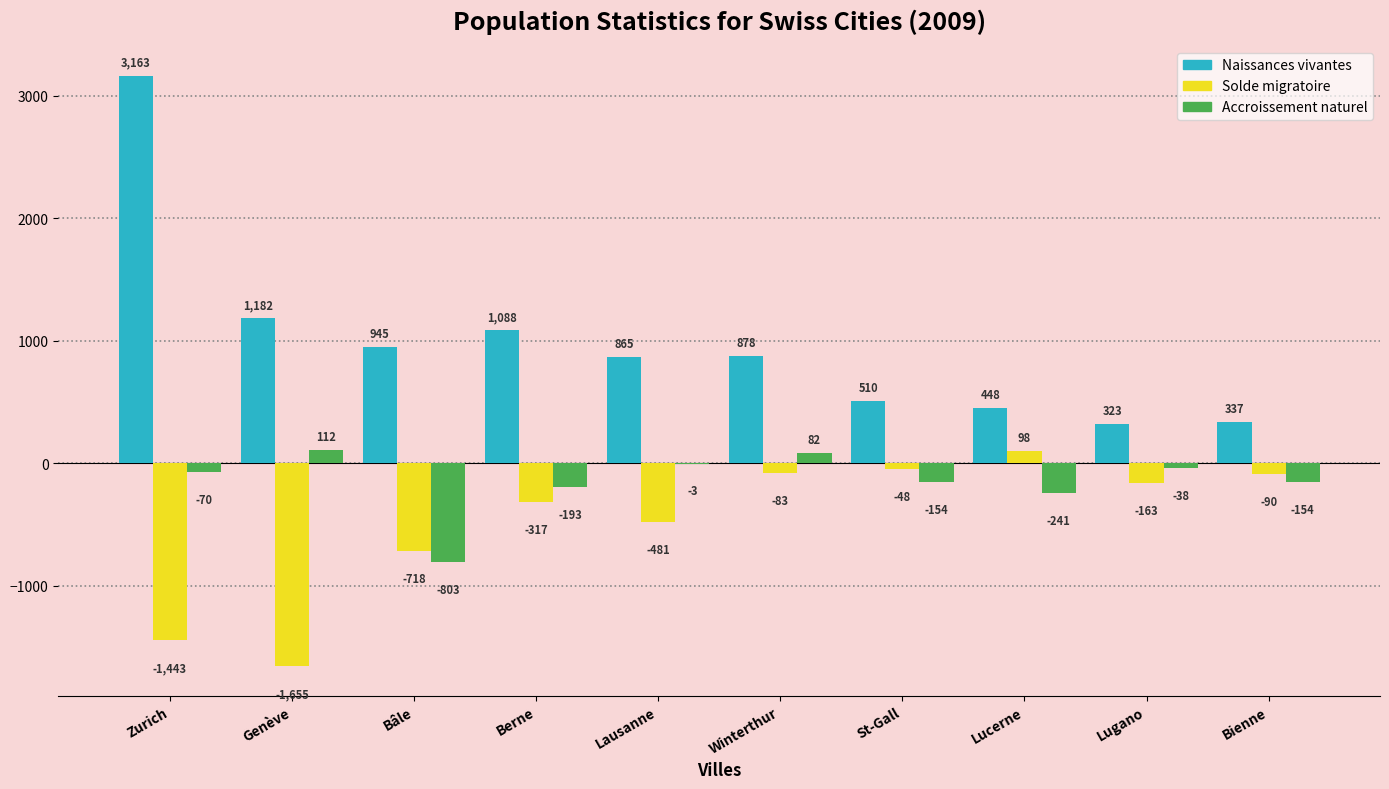

At which label is Naissances vivantes closest to 1743?

Genève